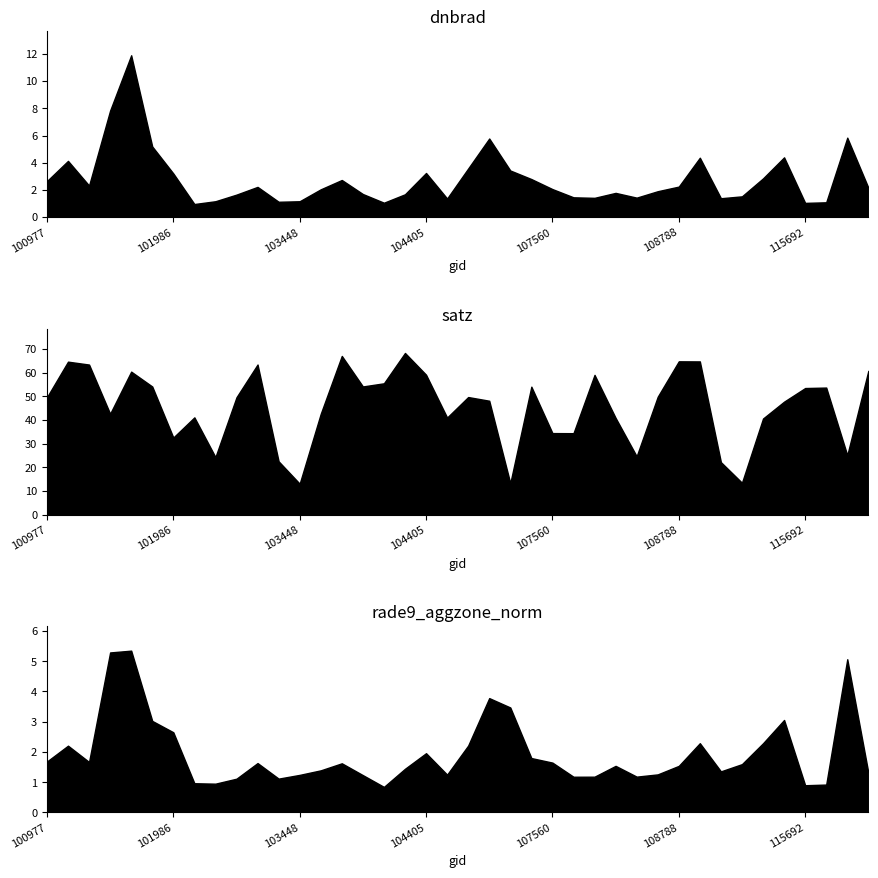

Between 106642 and 107560, which is larger?

106642